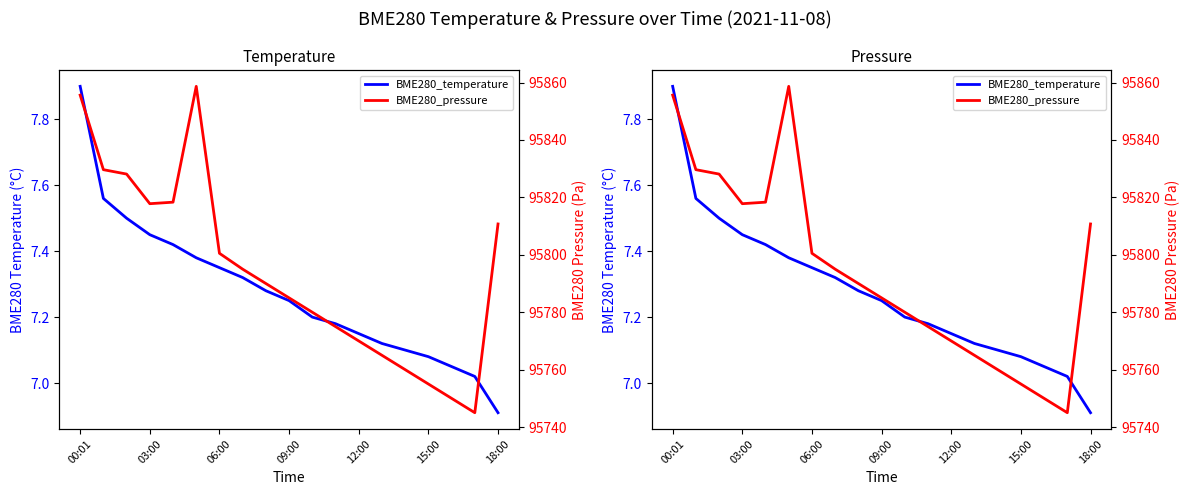

Is this an area chart (filled region under the line)?

No